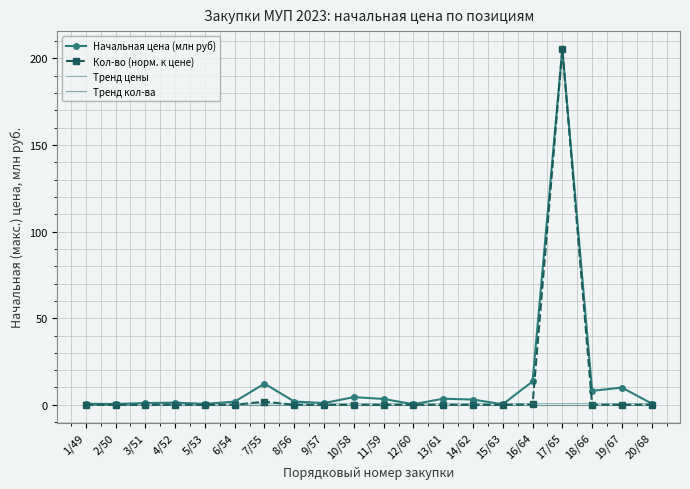

Is the value of Начальная цена (млн руб) at 1/49 greater than the value of Количество at 14/62?

Yes